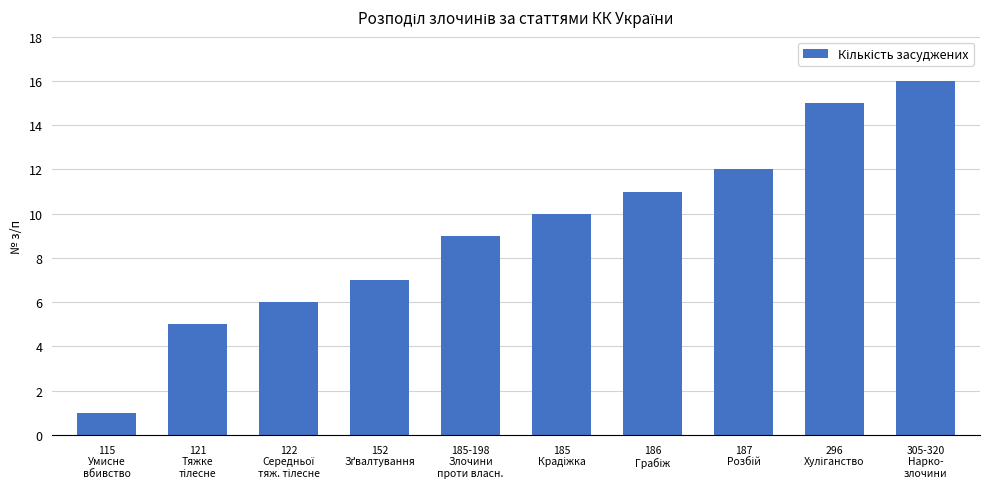

What is the difference between the maximum and minimum values?

15